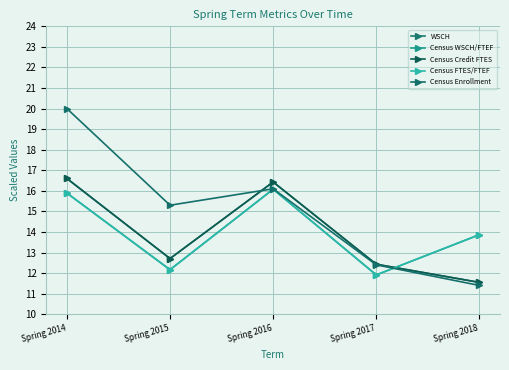

Which series changed the most between Spring 2017 and Spring 2018?

Census WSCH/FTEF